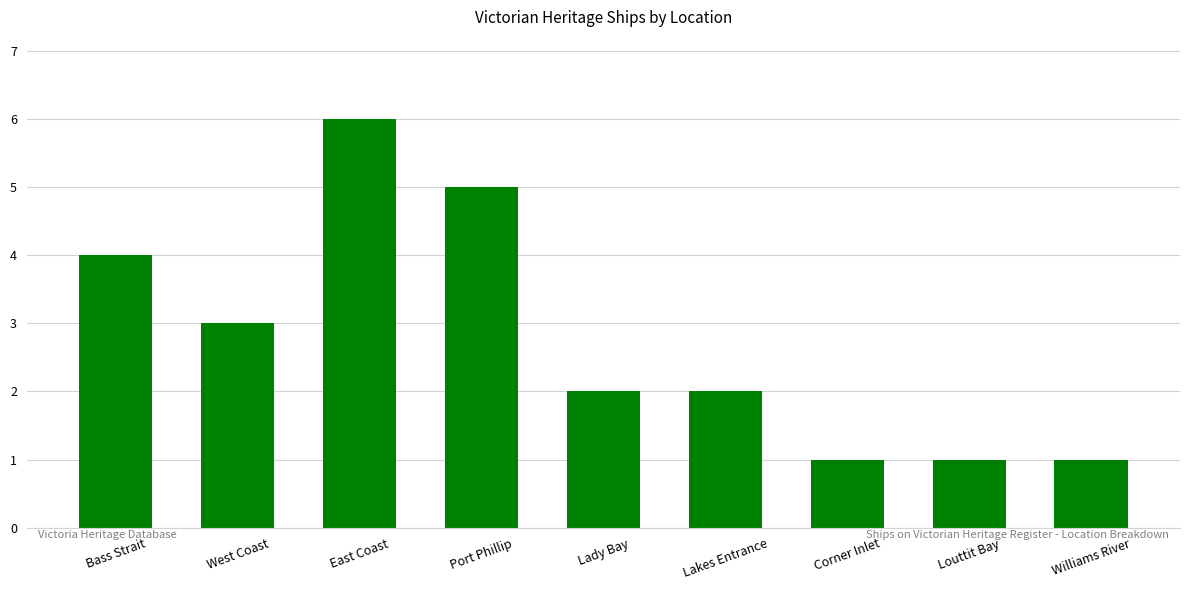

Approximately how many times larger is the value at Port Phillip compared to Lakes Entrance?

2.5